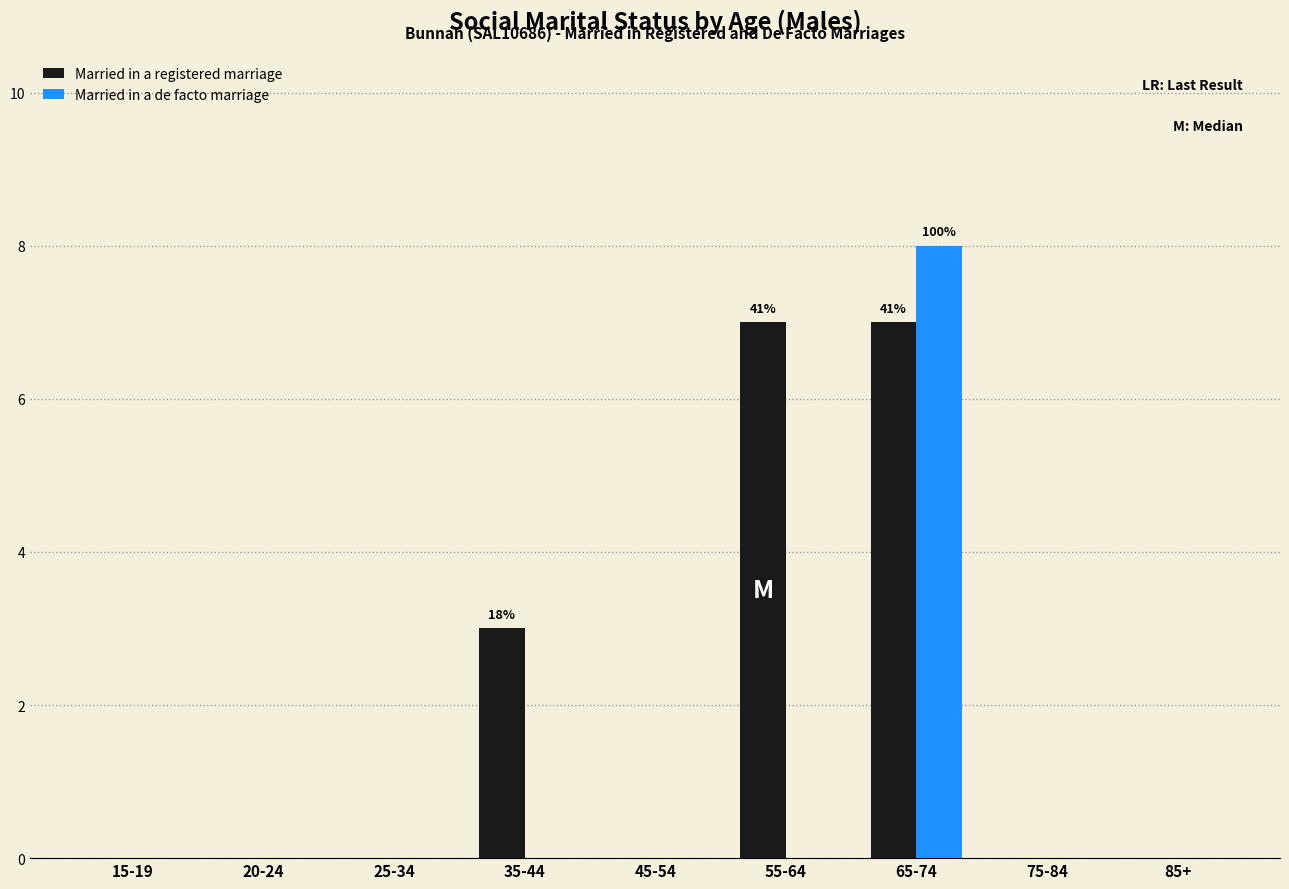

Reading right to left, what are all the values shown in this chart?

Married in a registered marriage: 85+=0	75-84=0	65-74=7	55-64=7	45-54=0	35-44=3	25-34=0	20-24=0	15-19=0
Married in a de facto marriage: 85+=0	75-84=0	65-74=8	55-64=0	45-54=0	35-44=0	25-34=0	20-24=0	15-19=0